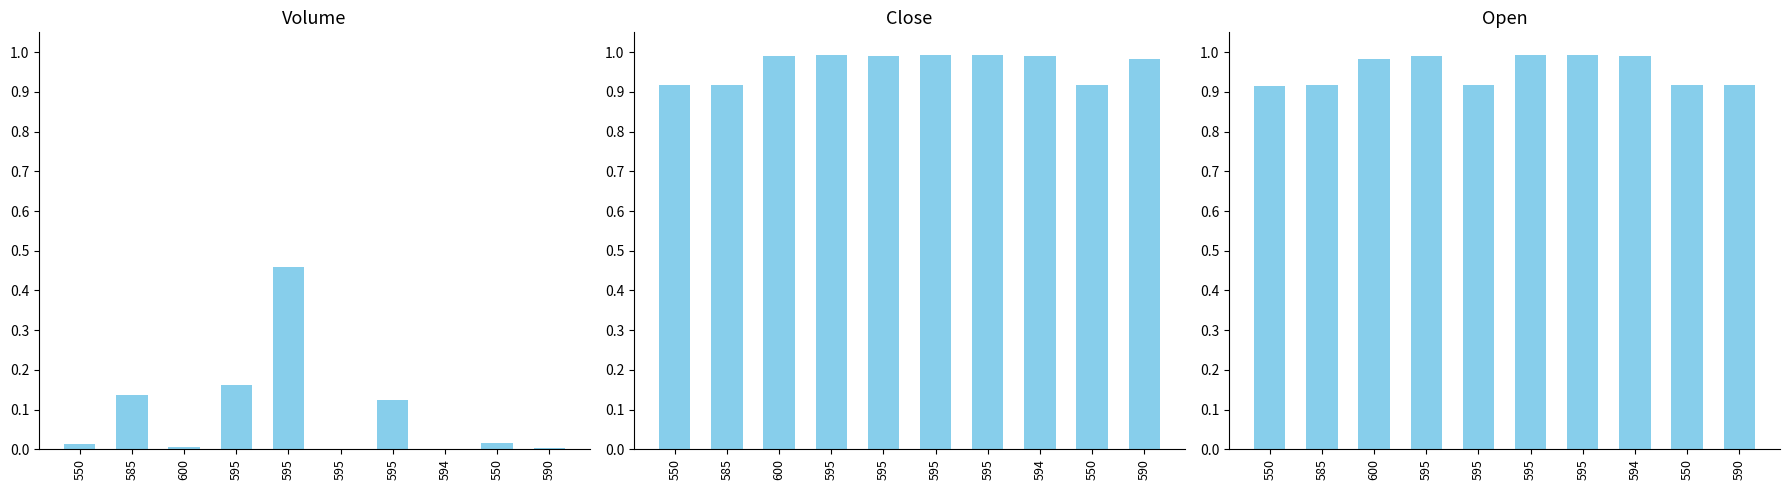

At how many categories does at least one series exceed 0?

10